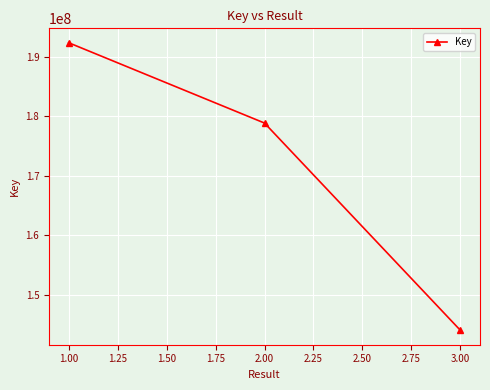

Is it true that the value at 1.00 is 192335879?

True